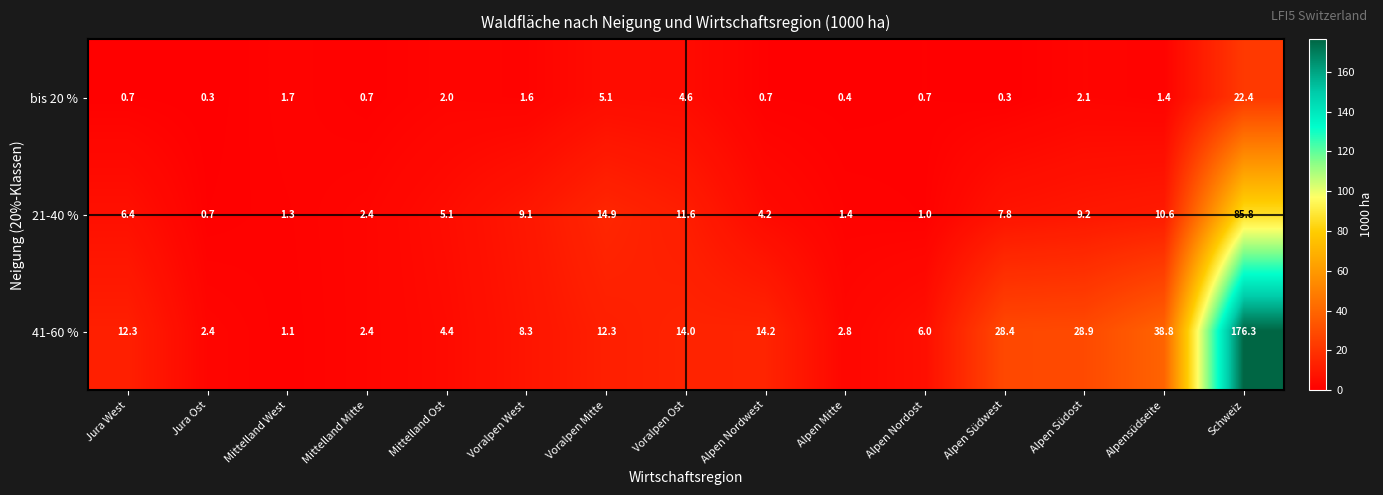

Count the number of data series in this chart.

3